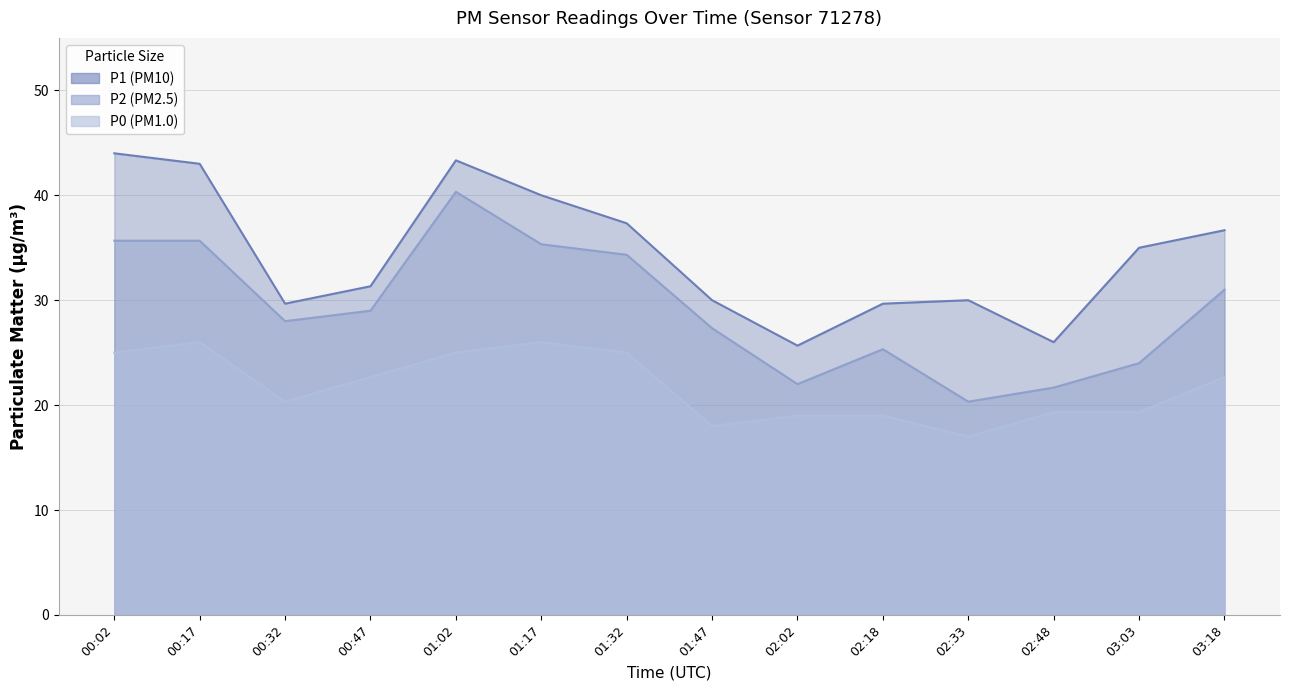

Which has a higher value, 03:18 or 02:02?

03:18